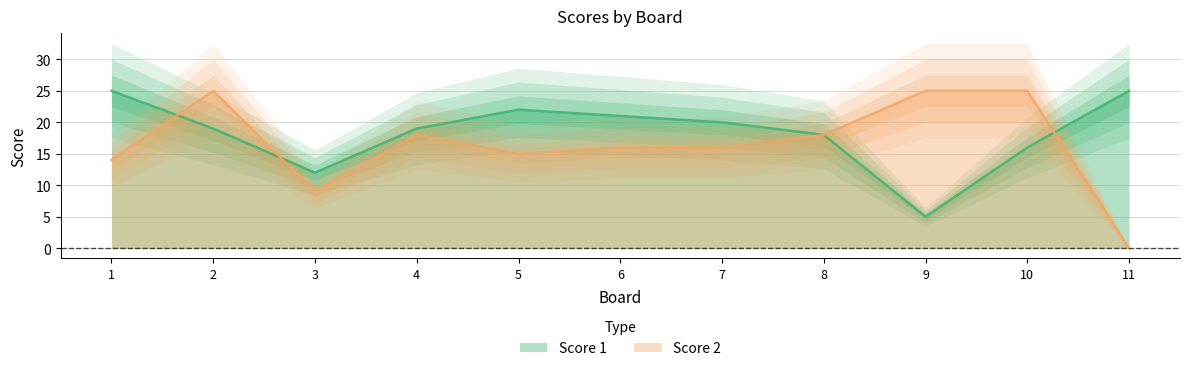

What is the total value across all series at 5?

37